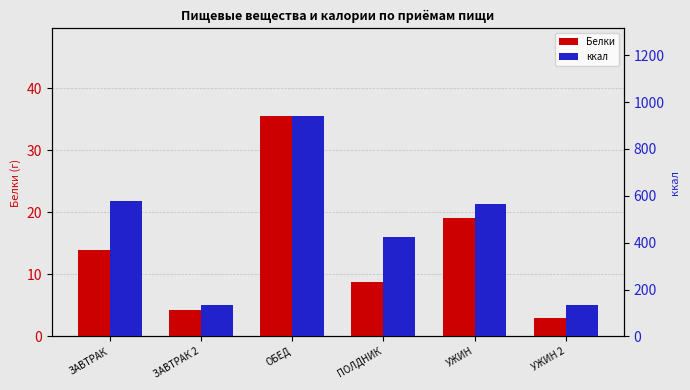

At ЗАВТРАК 2, list the series in order from smallest to largest.

Белки, ккал